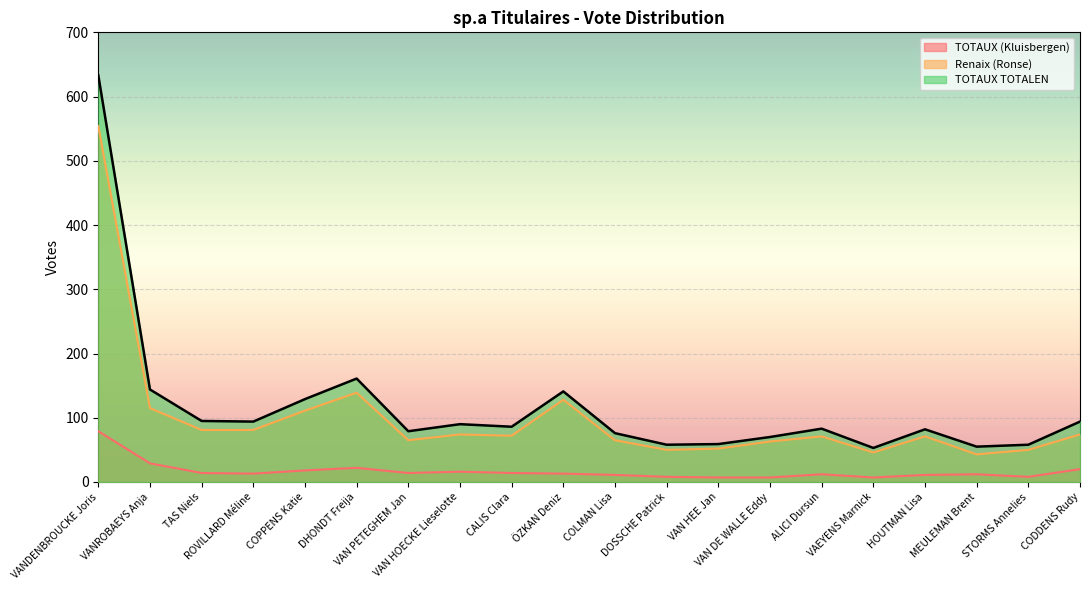

At which label does Renaix (Ronse) reach its minimum?

MEULEMAN Brent